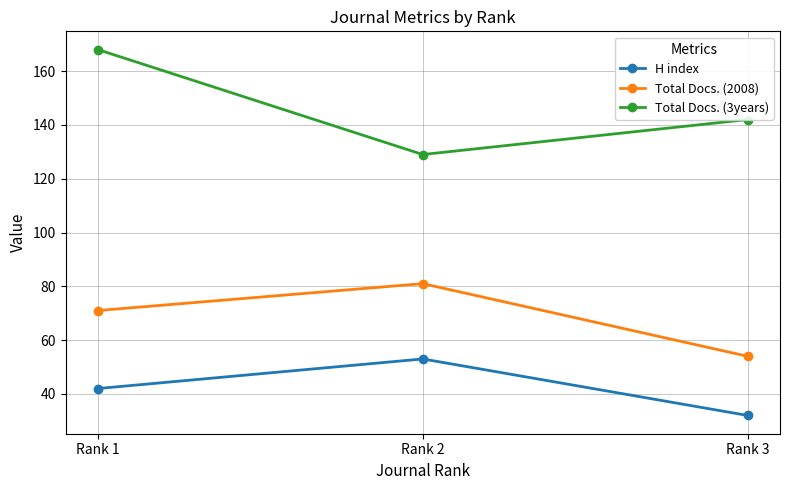

Which series changed the most between Rank 1 and Rank 2?

Total Docs. (3years)